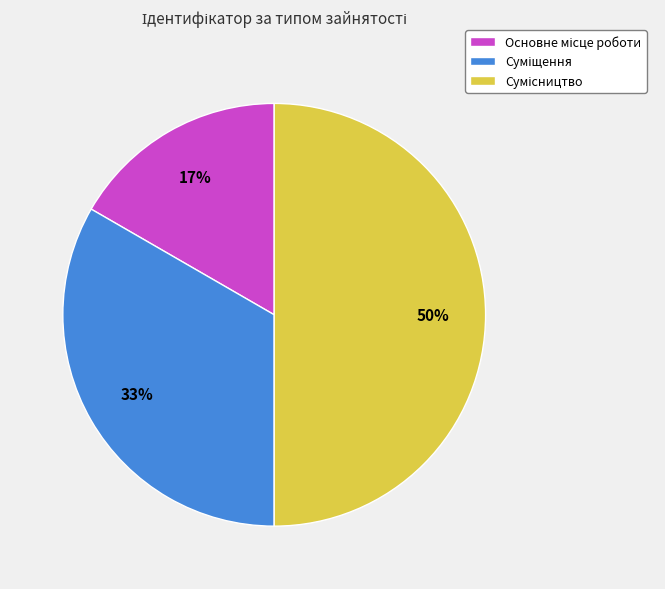

To the nearest percent, what is the difference between the largest and smallest slice percentages?

33%